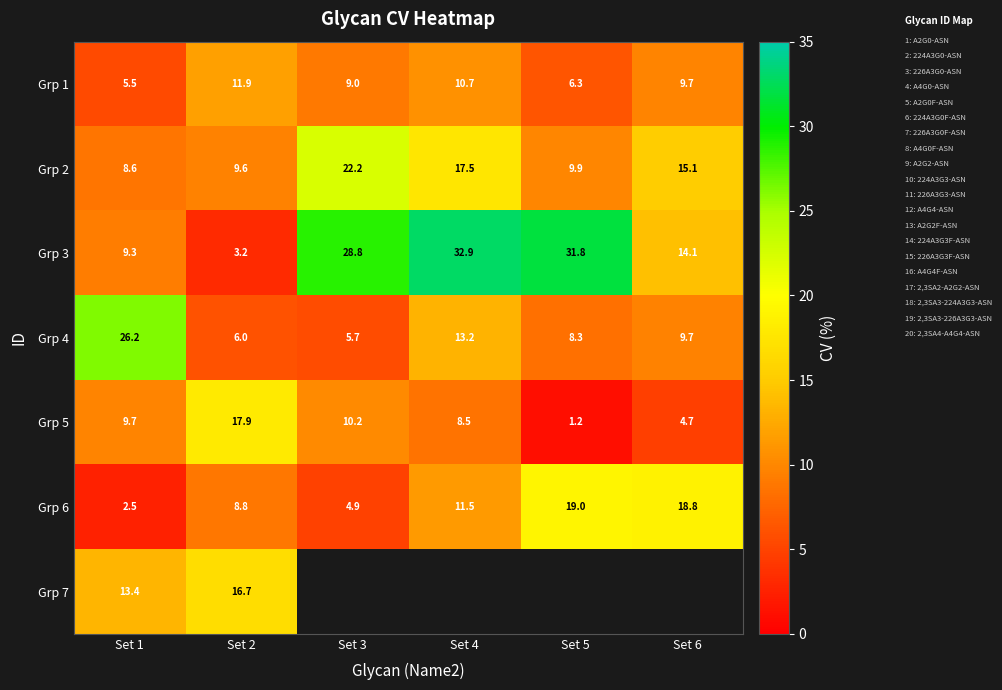

What is the sum of all Grp 4 values?

69.1